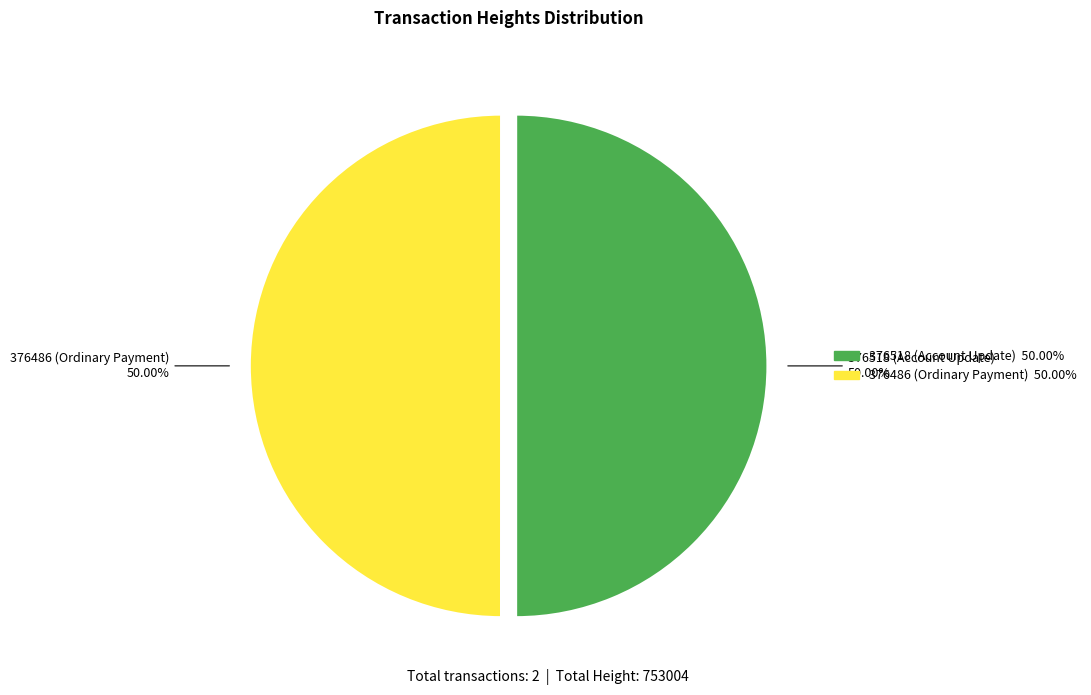

What is the ratio of the value at 376486 (Ordinary Payment) to the value at 376518 (Account Update)?

1.0